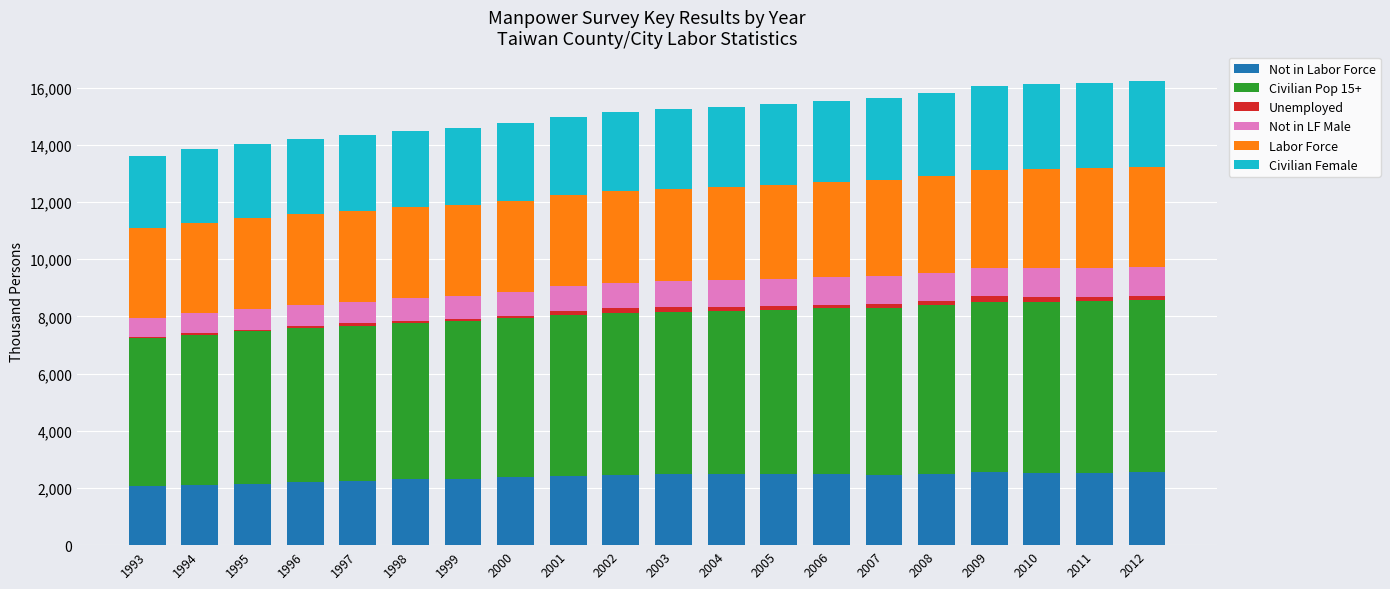

The value of Civilian Female at 2005 is 584. True or false?

False